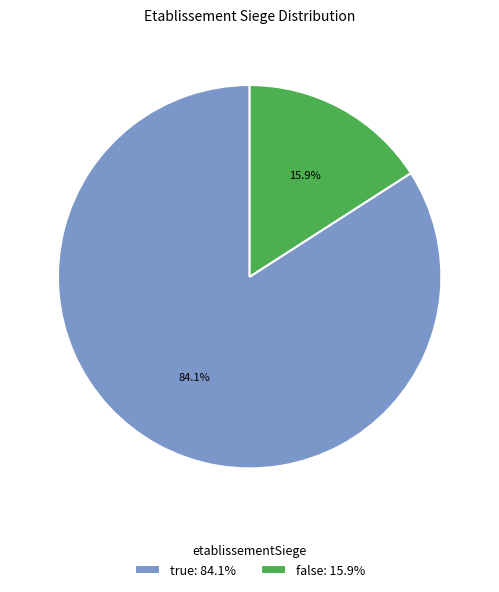

Is it true that true is 53% of the pie?

False